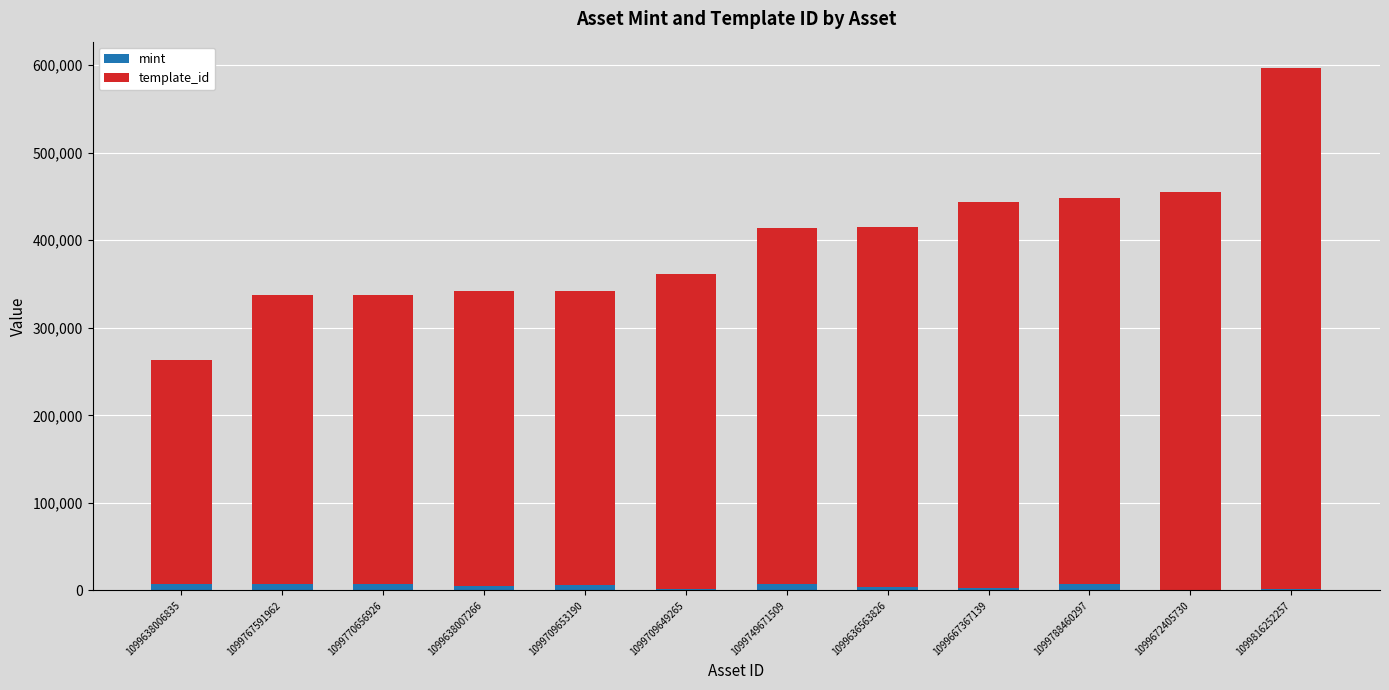

Between 1099770656926 and 1099709649265, which is larger?

1099770656926